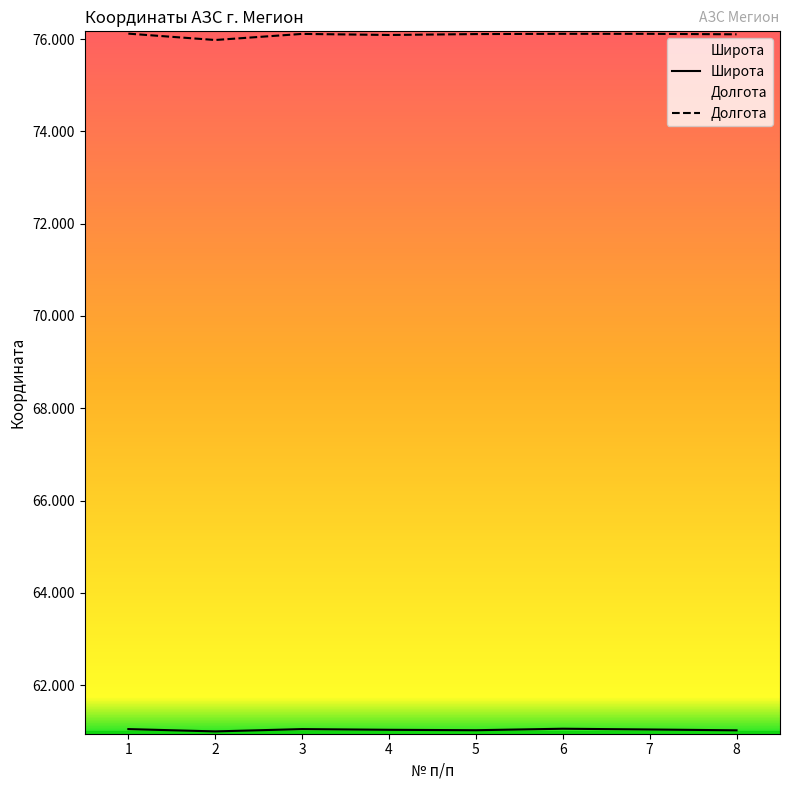

True or false: Широта and Долгота intersect in this chart.

False